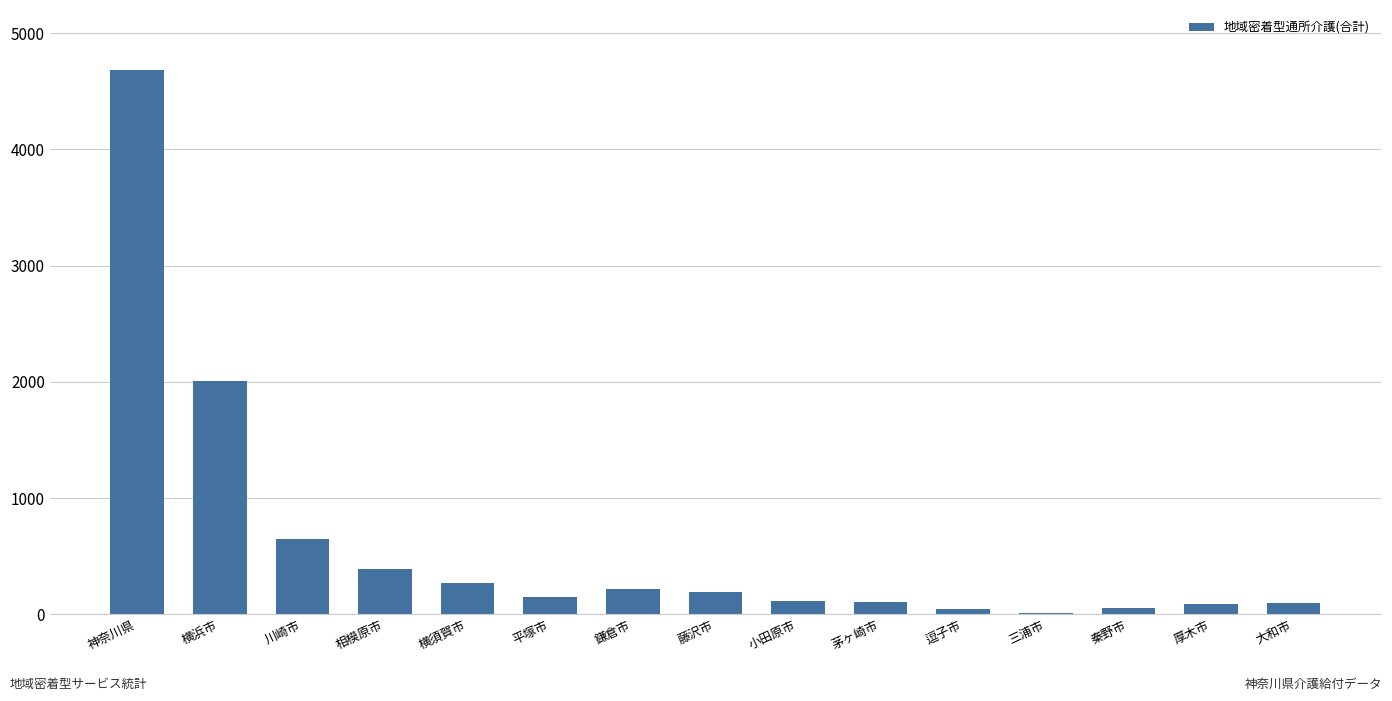

What is the maximum value shown in the chart?

4681